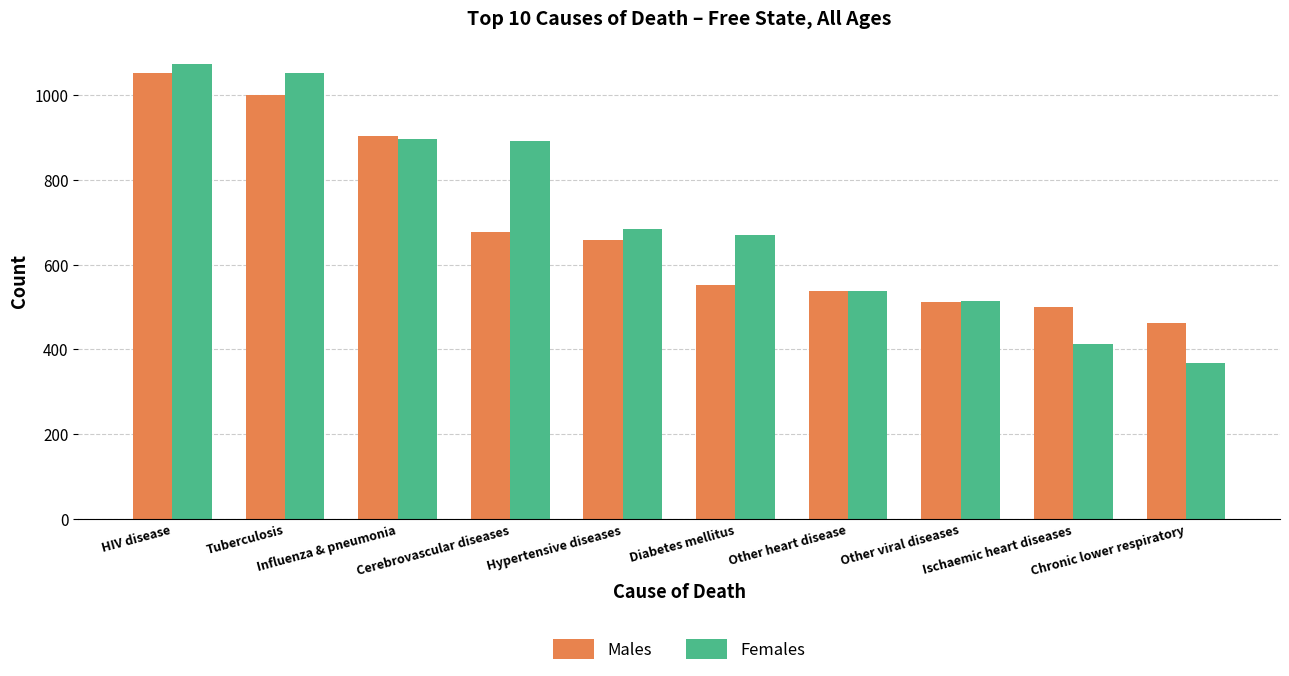

Reading left to right, list all the values displayed in this chart.

Males: 1052	1001	904	677	659	551	537	511	500	462
Females: 1074	1053	896	891	684	671	538	514	412	367